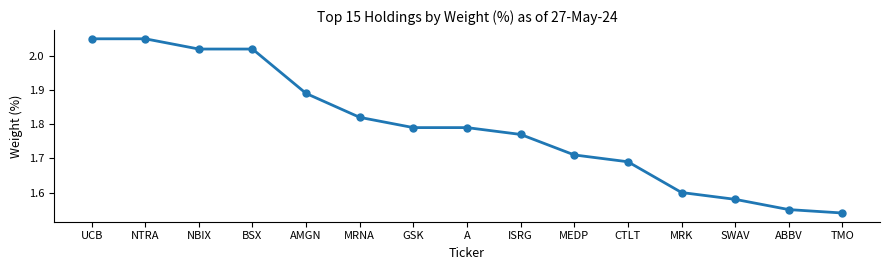

True or false: the data shows 1.6 at SWAV.

True